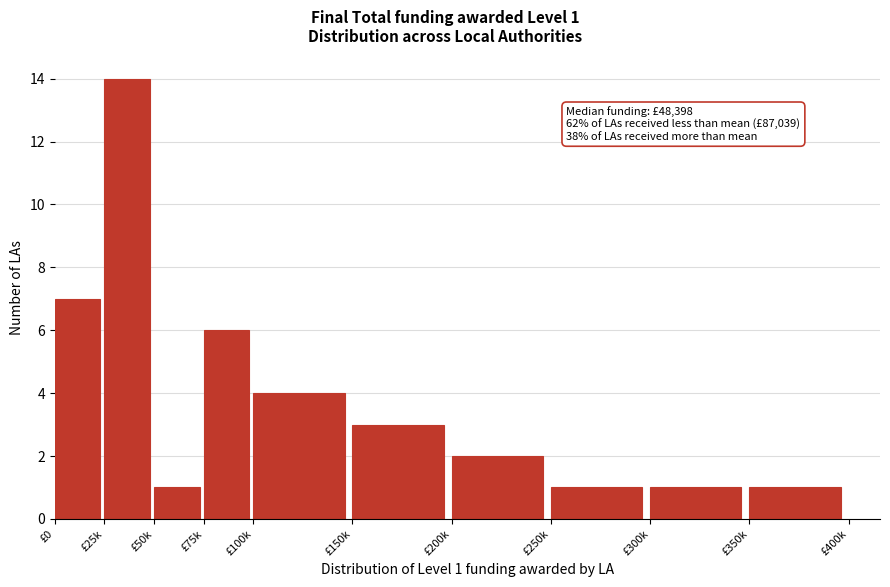

Reading right to left, list all the values displayed in this chart.

£350k=1	£300k=1	£250k=1	£200k=2	£150k=3	£100k=4	£75k=6	£50k=1	£25k=14	£0=7